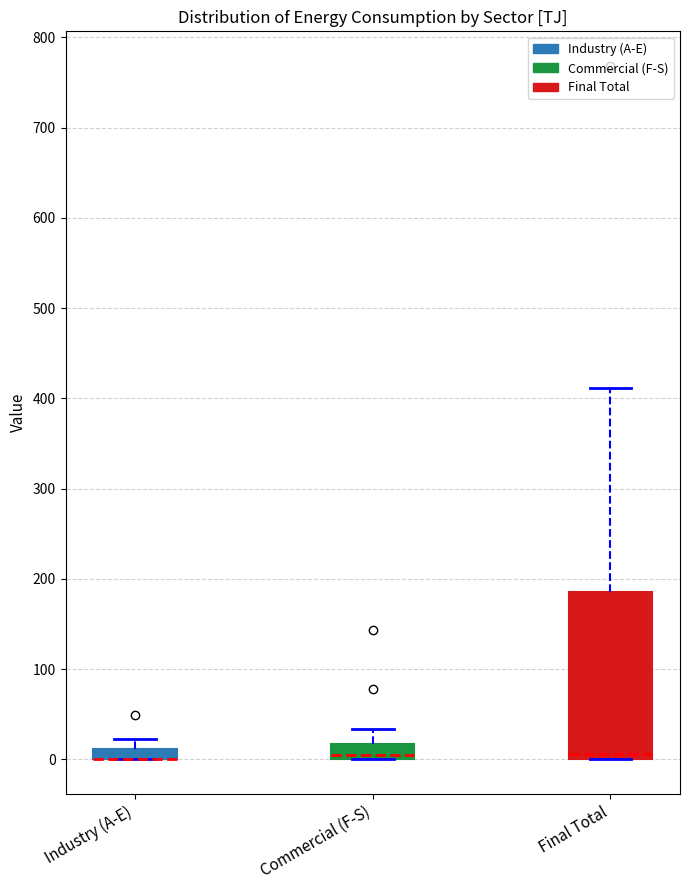

Comparing the boxes themselves (not the whiskers), which one is the tallest?

Final Total